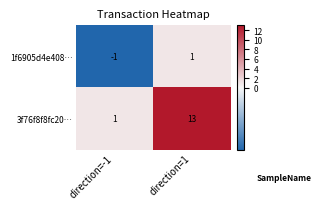

At which category does the chart reach its peak across all series?

direction=1